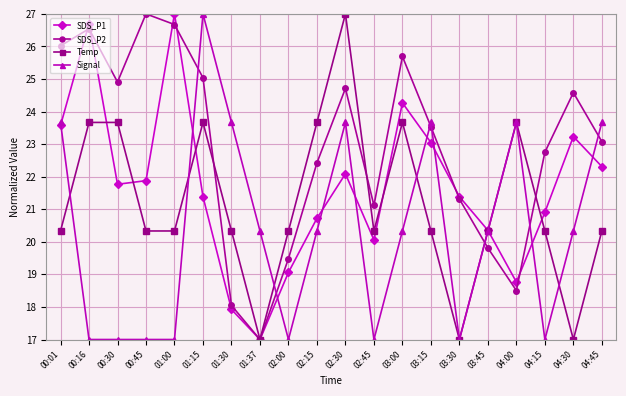

What is the sum of all Temp values?

423.3